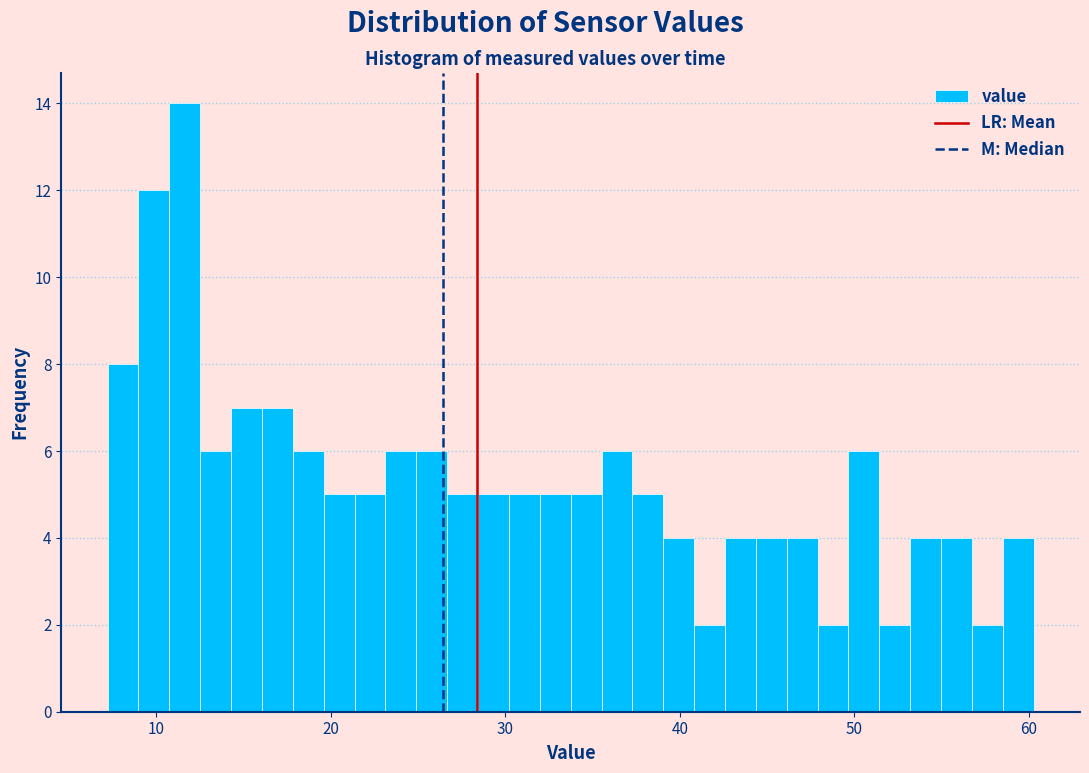

Read against the x-axis, roughly where is the centre of the tallest bar?

12